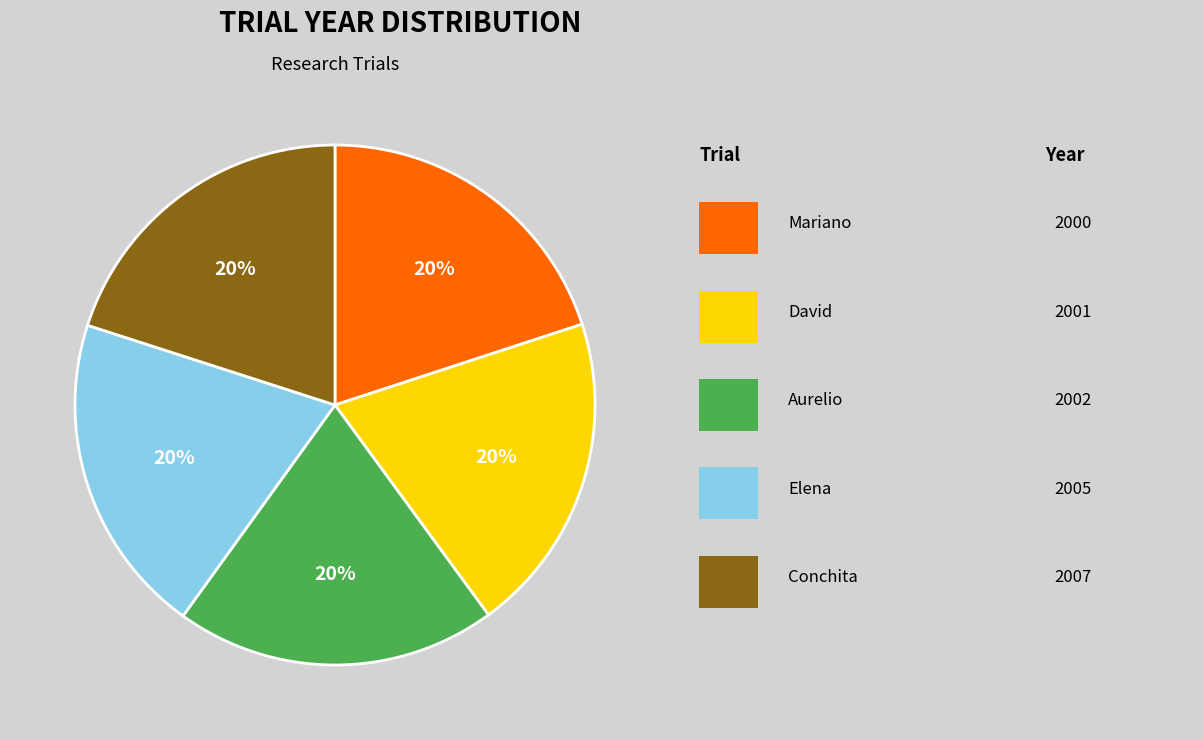

Does any single category account for the majority?

No